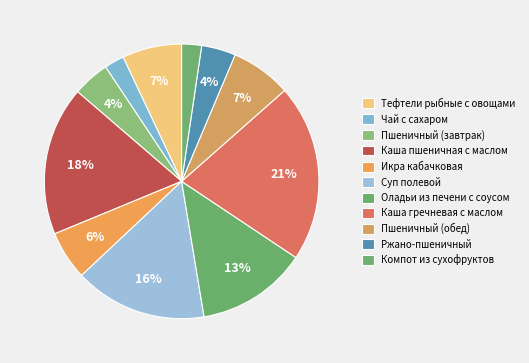

Count the number of slices in the pie.

11